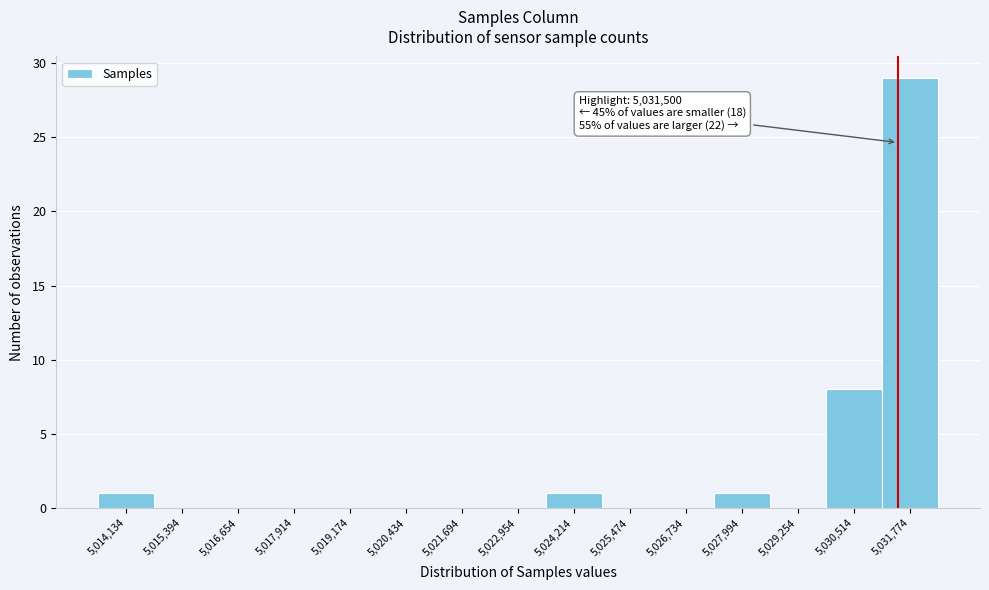

Over which range of the x-axis is the bar tallest?

5031200 to 5032400